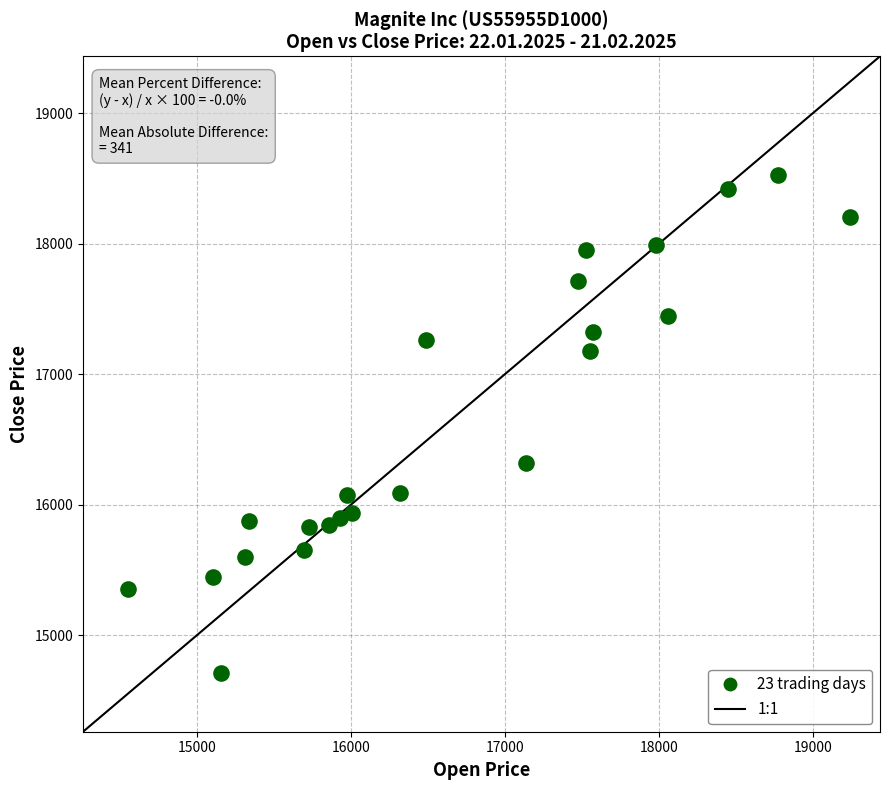

What is the range of X values (max minus min)?

4692